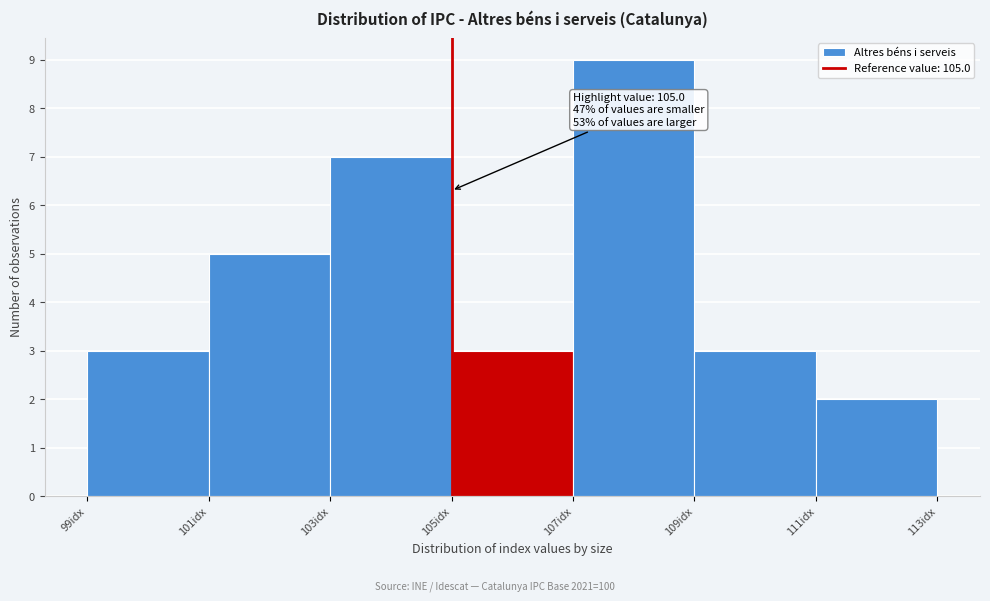

Over which range of the x-axis is the bar tallest?

107 to 109